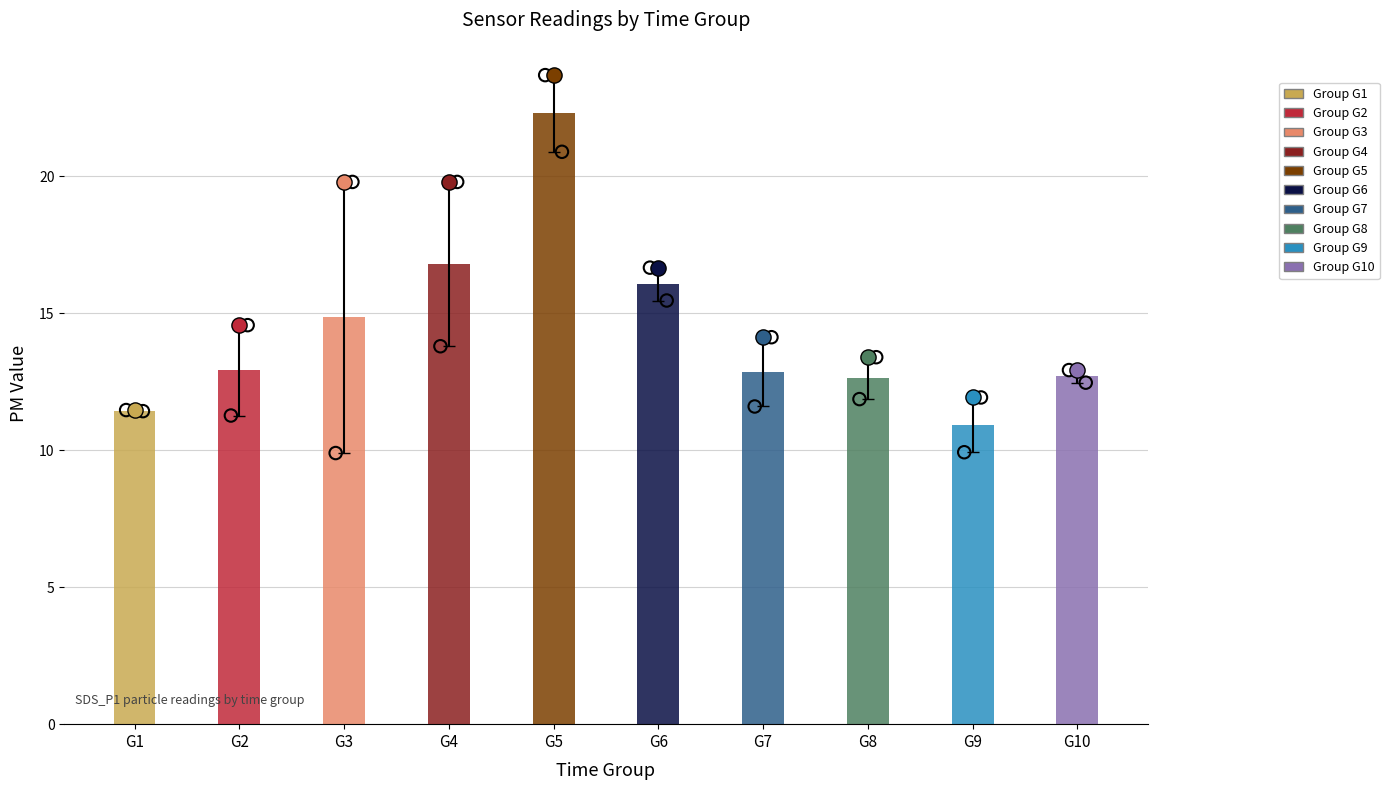

Which has a higher value, G6 or G5?

G5